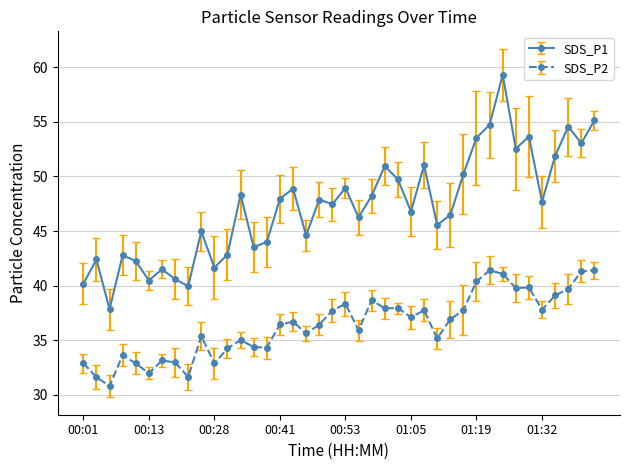

Which series has the largest range (max minus min)?

SDS_P1